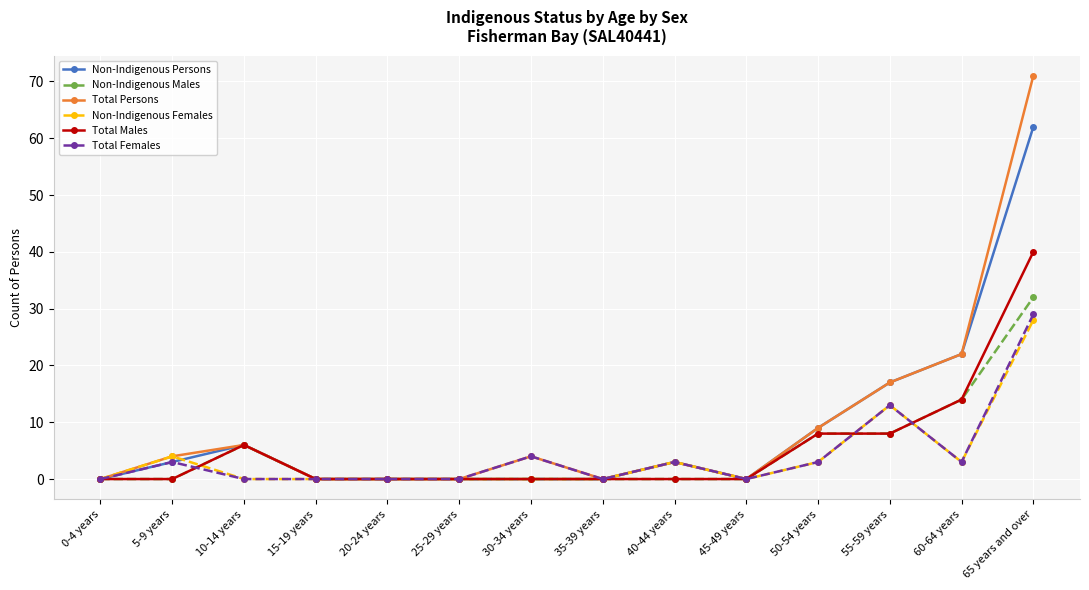

What is the highest value of the Non-Indigenous Females series?

28